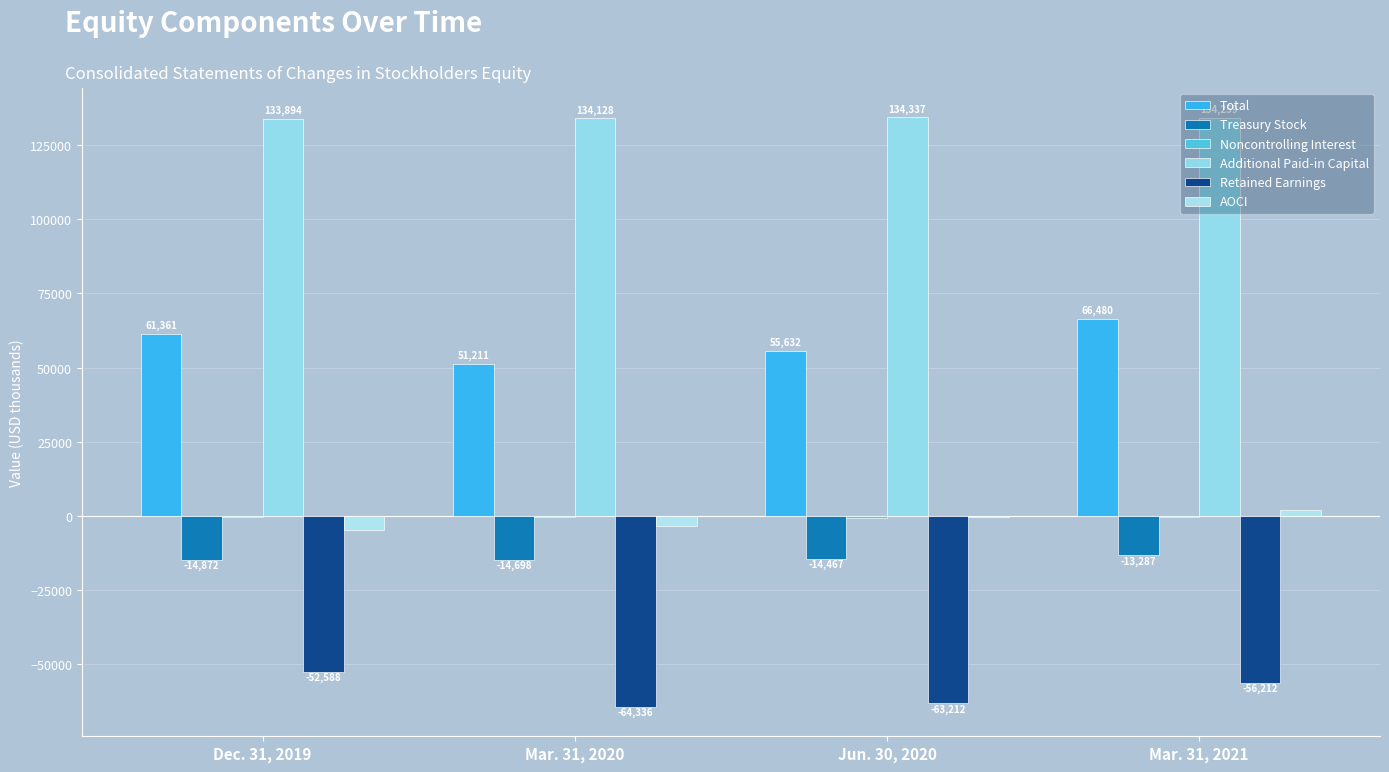

Does the chart contain stacked bars?

No